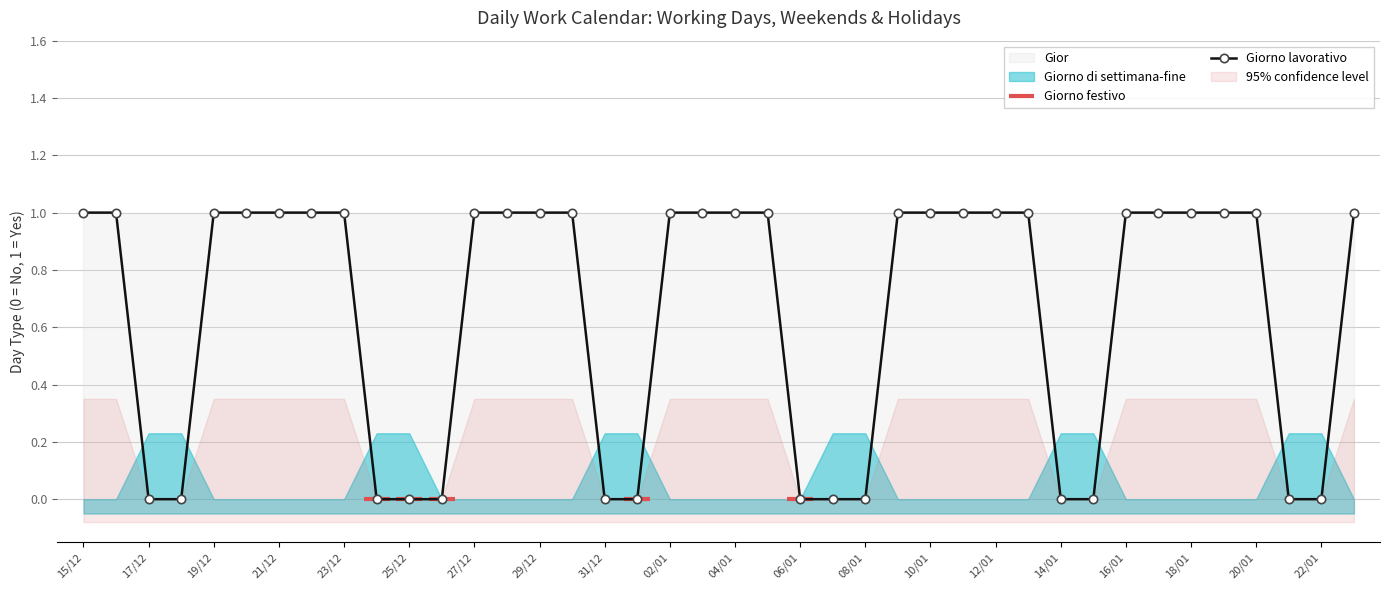

What is the difference between the highest and lowest values at 15/01?

1